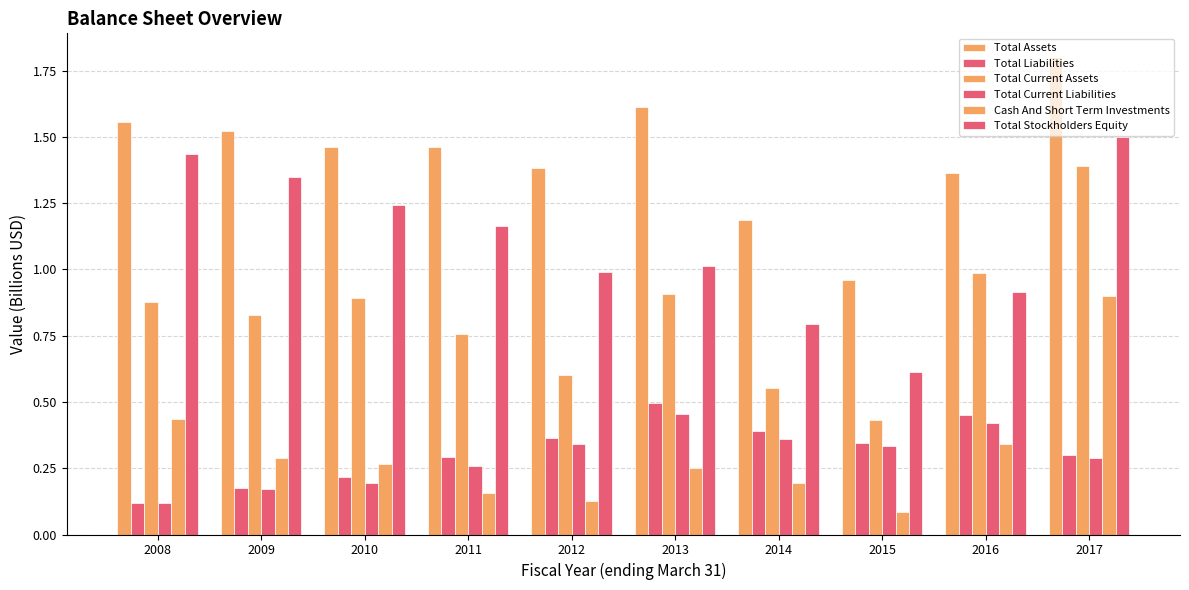

True or false: Total Current Assets has a value of 0.8 at 2009.

True